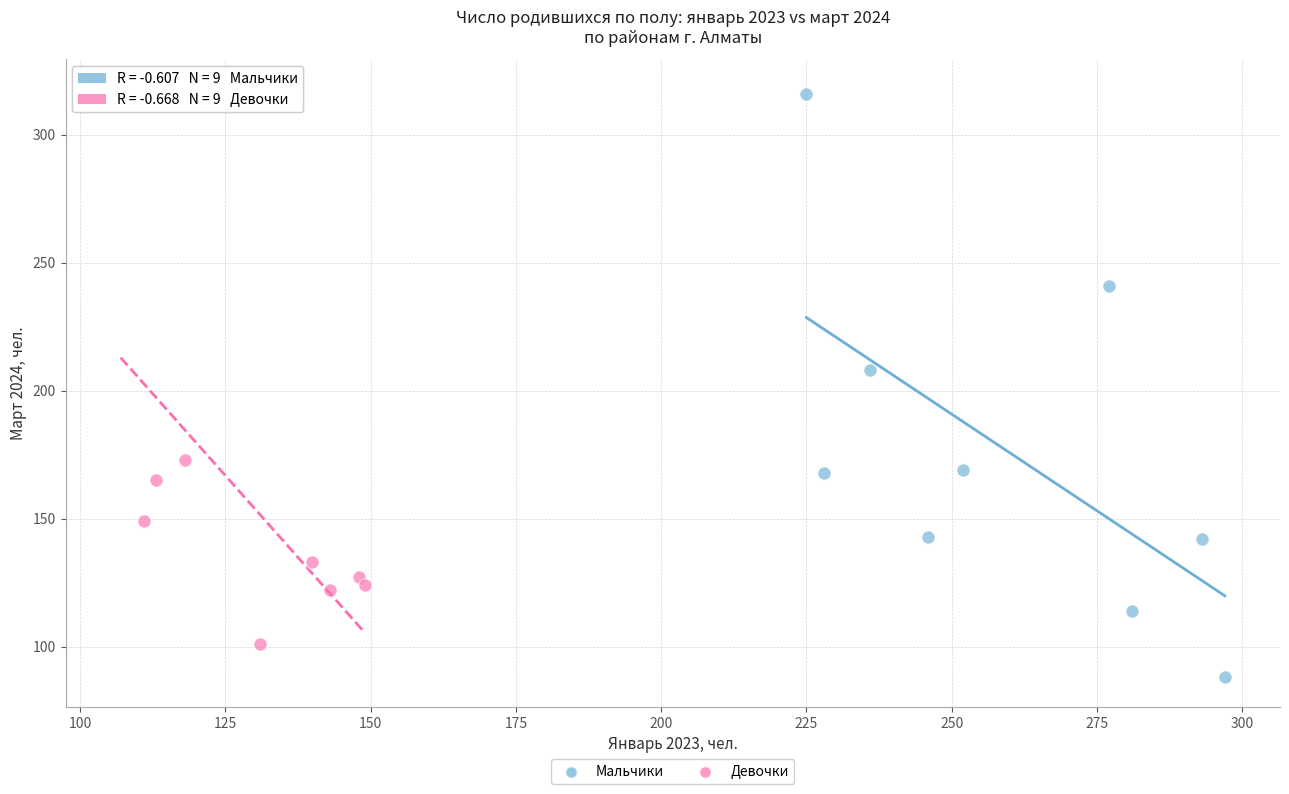

Which series has the largest Y range (max minus min)?

Мальчики